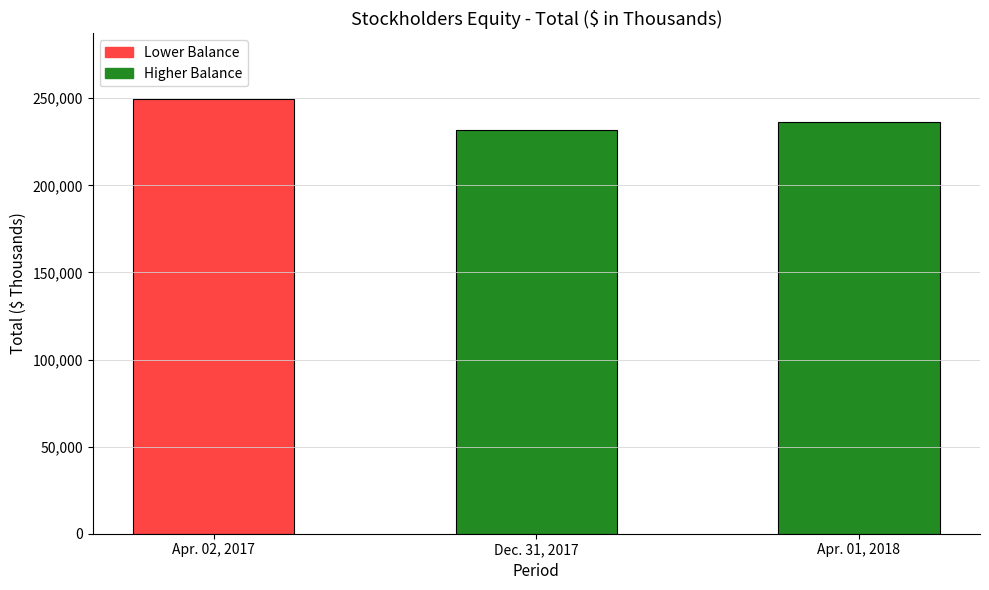

How many bars are there in total?

3